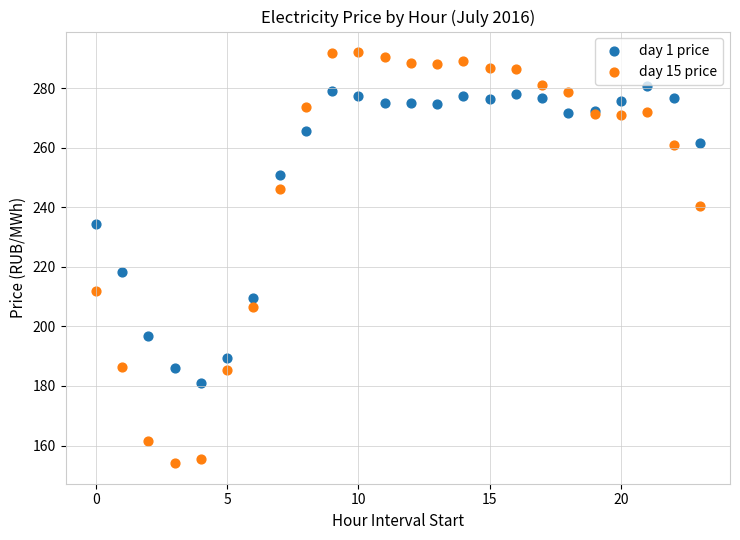

What are all the series names shown in the legend?

day 1 price, day 15 price